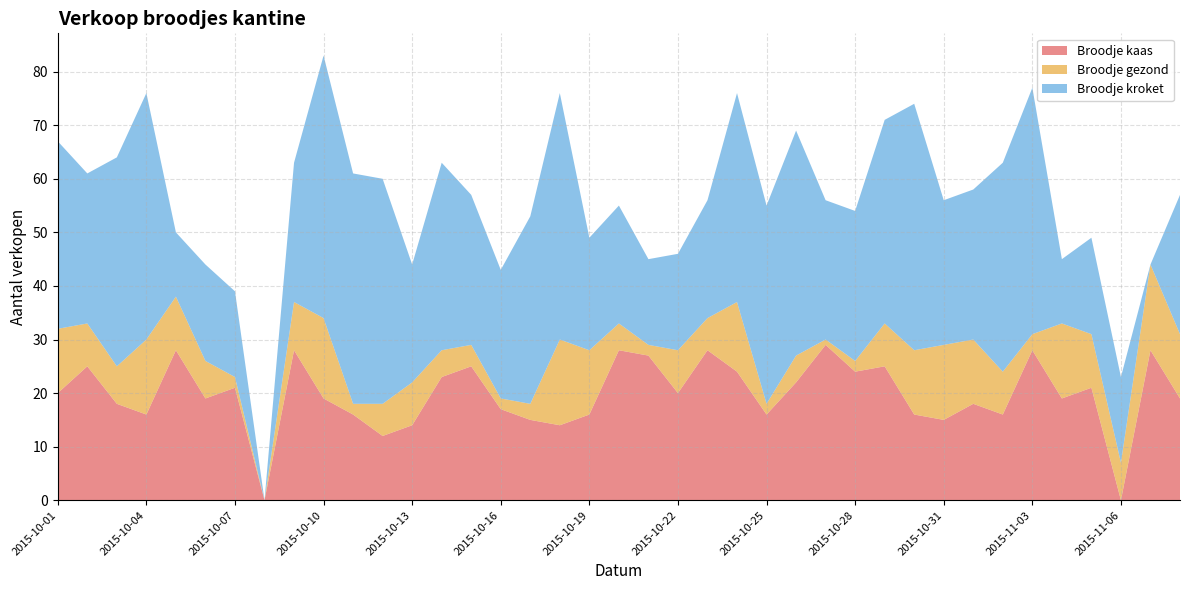

Reading left to right, extract all data points from this chart.

Broodje kaas: 20	25	18	16	28	19	21	0	28	19	16	12	14	23	25	17	15	14	16	28	27	20	28	24	16	22	29	24	25	16	15	18	16	28	19	21	0	28	19
Broodje gezond: 12	8	7	14	10	7	2	0	9	15	2	6	8	5	4	2	3	16	12	5	2	8	6	13	2	5	1	2	8	12	14	12	8	3	14	10	7	16	12
Broodje kroket: 35	28	39	46	12	18	16	0	26	49	43	42	22	35	28	24	35	46	21	22	16	18	22	39	37	42	26	28	38	46	27	28	39	46	12	18	16	0	26